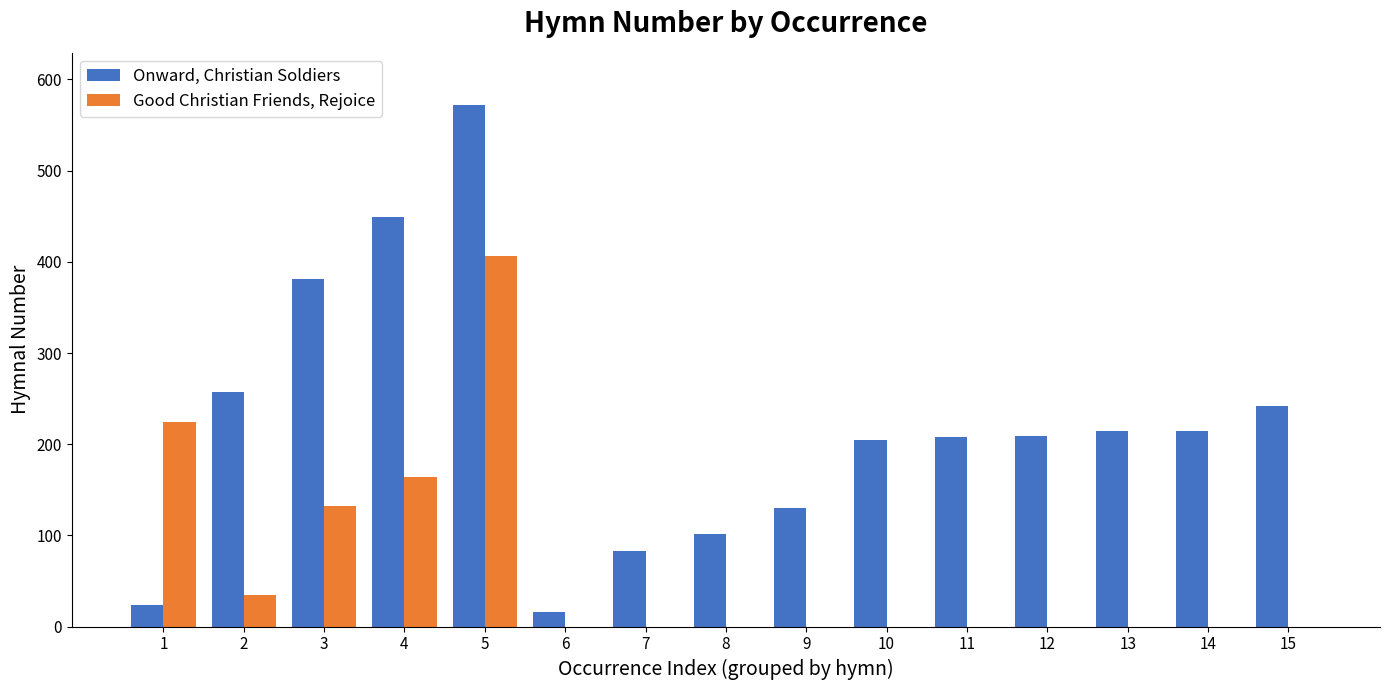

How many groups of bars are there?

15